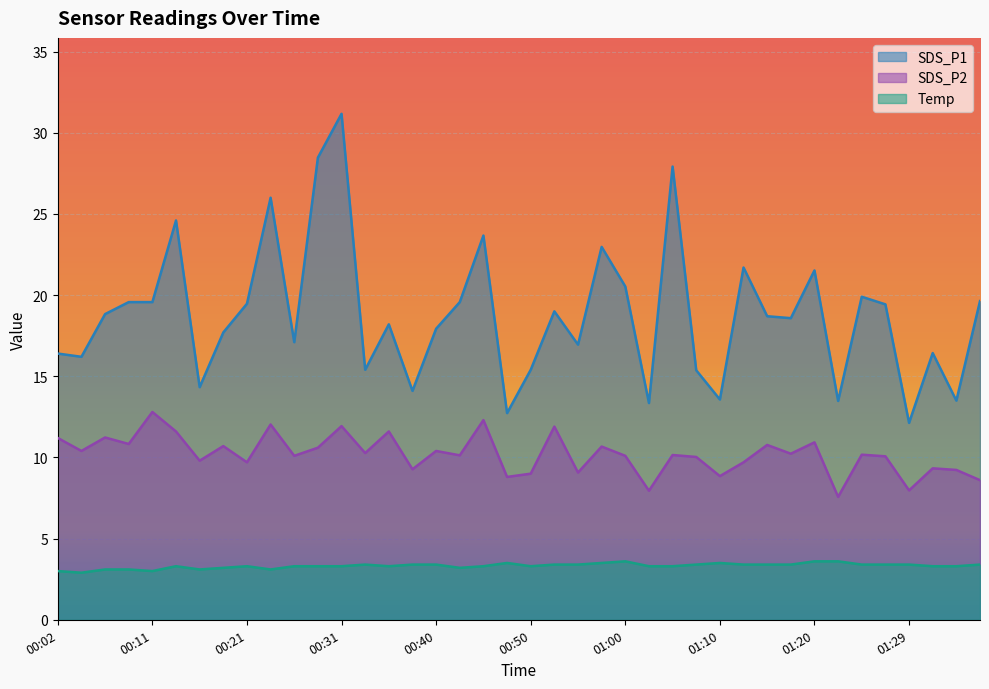

In SDS_P2, how many points are higher than both neighbors (excluding endpoints)?

15